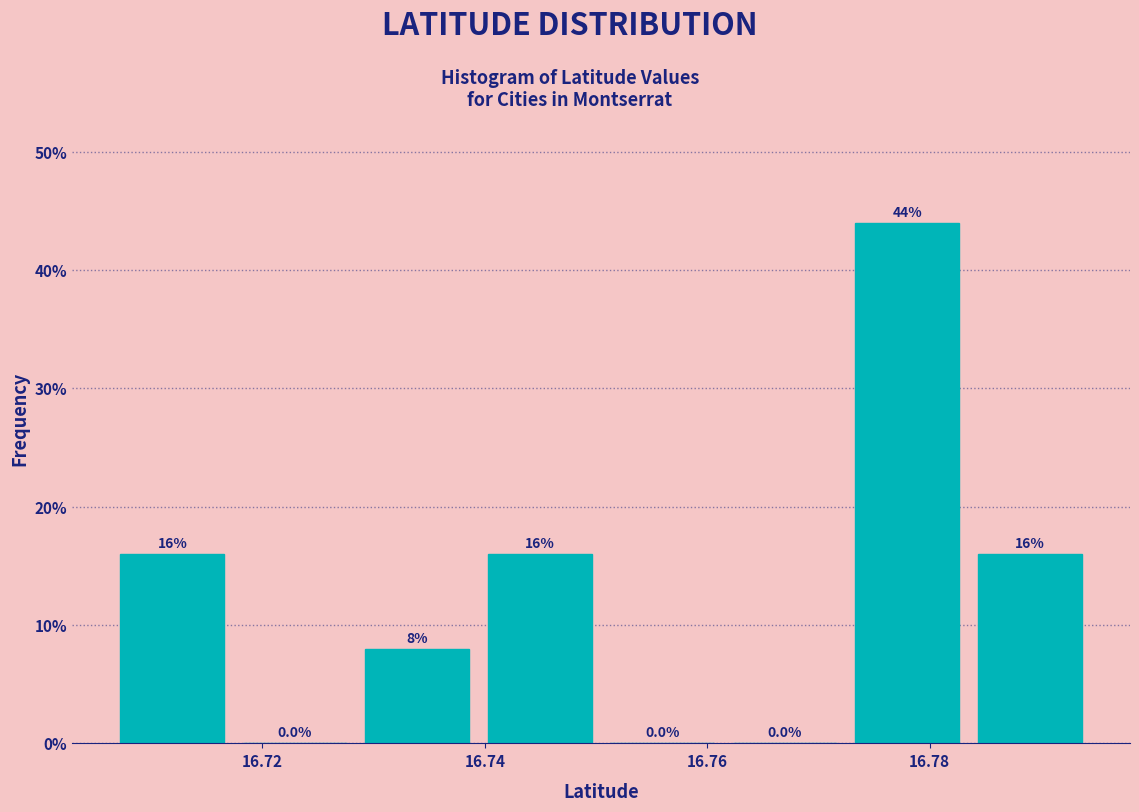

Over which range of the x-axis is the bar tallest?

16.772 to 16.784